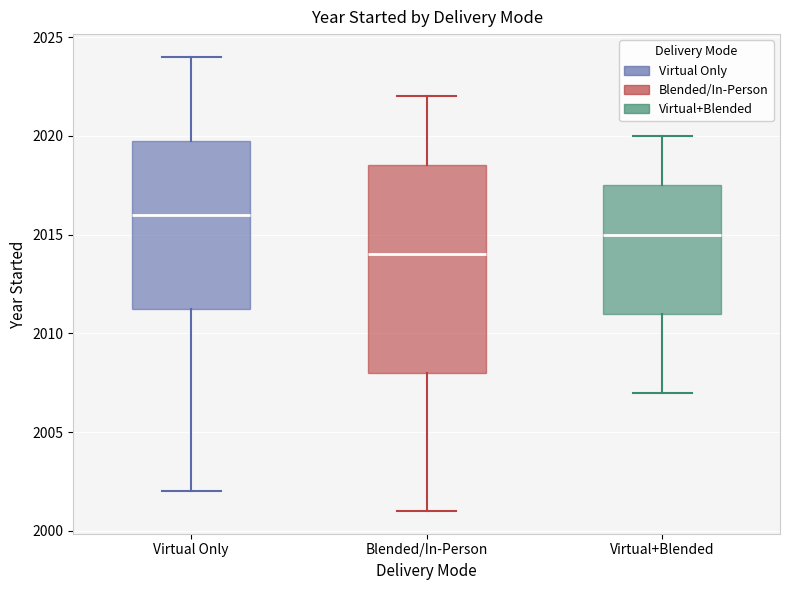

Reading left to right, read every box against the y-axis: the position of its median line, the range the box covers, and the ends of its whiskers. The values are not printed on the chart, so give them approximately, as read against the axis.

Virtual Only: median 2016.0, box 2011.5 to 2020.0, whiskers 2002.0 to 2024.0
Blended/In-Person: median 2014.0, box 2008.0 to 2018.5, whiskers 2001.0 to 2022.0
Virtual+Blended: median 2015.0, box 2011.0 to 2017.5, whiskers 2007.0 to 2020.0